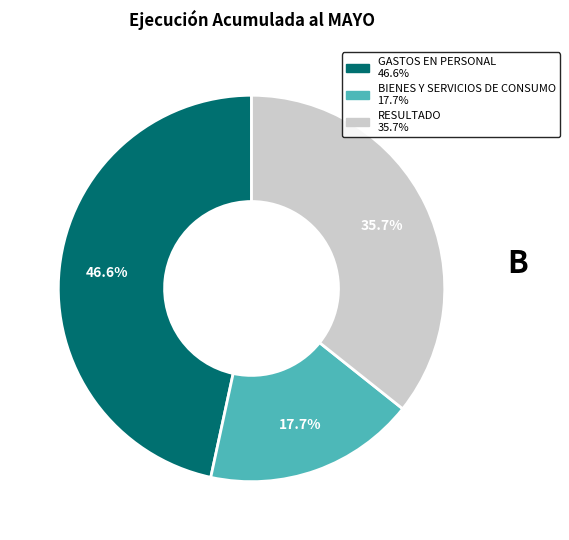

How much of the chart is everything except RESULTADO?

64.3%